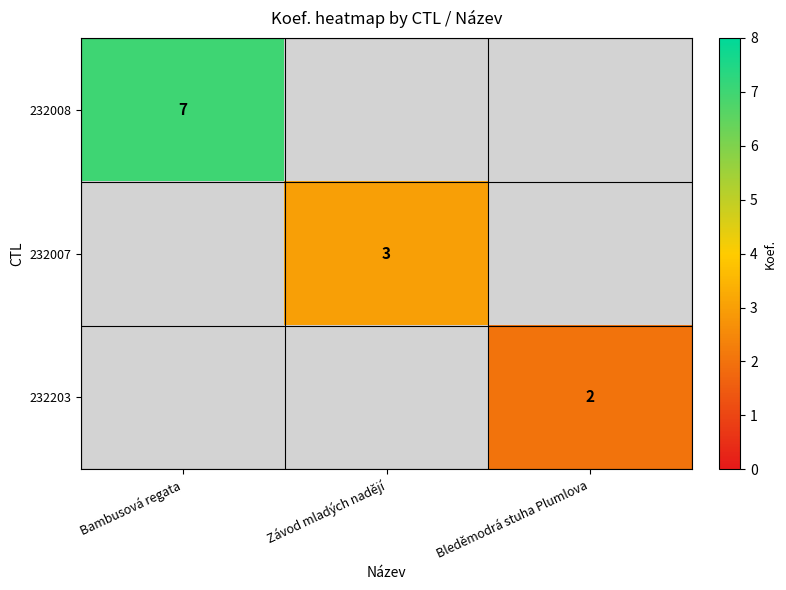

Is the value of 232007 at Závod mladých nadějí greater than the value of 232008 at Bambusová regata?

No